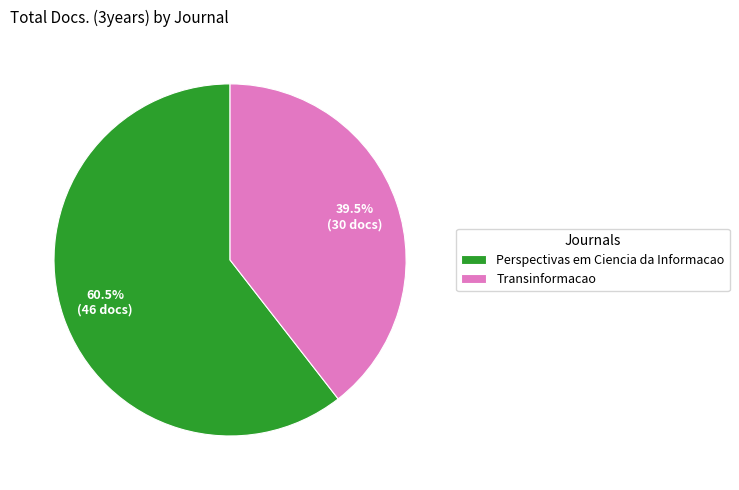

Rank the categories by value from lowest to highest.

Transinformacao, Perspectivas em Ciencia da Informacao